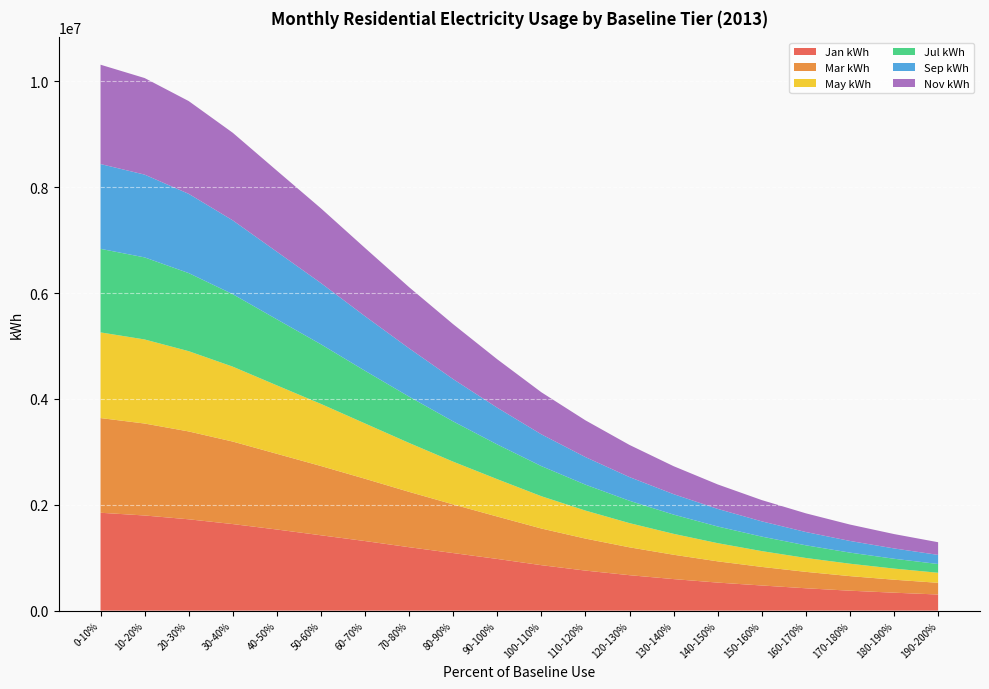

Reading left to right, what are all the values shown in this chart?

Jan kWh: 0-10%=1849437.0	10-20%=1797767.0	20-30%=1725795.0	30-40%=1635685.0	40-50%=1532867.0	50-60%=1423792.0	60-70%=1314917.0	70-80%=1198633.0	80-90%=1087827.0	90-100%=976982.0	100-110%=859174.5	110-120%=756782.5	120-130%=669918.0	130-140%=596218.0	140-150%=530169.0	150-160%=475400.2	160-170%=422776.8	170-180%=377022.8	180-190%=339356.5	190-200%=304899.8
Mar kWh: 0-10%=1788827.0	10-20%=1737159.0	20-30%=1659743.0	30-40%=1558389.0	40-50%=1430352.0	50-60%=1308487.0	60-70%=1176595.0	70-80%=1045355.5	80-90%=919187.0	90-100%=800682.5	100-110%=692482.0	110-120%=604572.5	120-130%=526406.0	130-140%=459915.8	140-150%=401277.8	150-160%=351039.2	160-170%=310074.2	170-180%=275382.5	180-190%=245200.1	190-200%=221092.9
May kWh: 0-10%=1618283.0	10-20%=1588102.0	20-30%=1516354.0	30-40%=1415068.0	40-50%=1292592.0	50-60%=1173124.0	60-70%=1044676.5	70-80%=923999.0	80-90%=807215.0	90-100%=705918.5	100-110%=610150.5	110-120%=529213.5	120-130%=457084.5	130-140%=394913.5	140-150%=343528.0	150-160%=298519.0	160-170%=262404.5	170-180%=234255.2	180-190%=210223.4	190-200%=189604.1
Jul kWh: 0-10%=1578507.0	10-20%=1550378.0	20-30%=1475108.0	30-40%=1369320.0	40-50%=1247938.0	50-60%=1126318.0	60-70%=995203.0	70-80%=874937.0	80-90%=760662.5	90-100%=655894.5	100-110%=568893.5	110-120%=489744.8	120-130%=422194.5	130-140%=363437.0	140-150%=314765.2	150-160%=273768.2	160-170%=239196.5	170-180%=209834.2	180-190%=185838.4	190-200%=165650.6
Sep kWh: 0-10%=1602151.0	10-20%=1563839.0	20-30%=1497260.0	30-40%=1394645.0	40-50%=1276955.0	50-60%=1156818.0	60-70%=1031052.0	70-80%=912618.5	80-90%=798780.5	90-100%=694278.5	100-110%=600395.0	110-120%=520722.5	120-130%=447276.0	130-140%=386162.0	140-150%=332536.0	150-160%=288138.5	160-170%=250974.8	170-180%=220480.9	180-190%=195040.8	190-200%=172085.8
Nov kWh: 0-10%=1876393.0	10-20%=1824307.0	20-30%=1752479.0	30-40%=1654199.0	40-50%=1531507.0	50-60%=1411356.0	60-70%=1288487.0	70-80%=1154730.0	80-90%=1037238.0	90-100%=914435.5	100-110%=794515.5	110-120%=694224.0	120-130%=607292.5	130-140%=528424.5	140-150%=462240.5	150-160%=401855.8	160-170%=353107.0	170-180%=309594.5	180-190%=271395.0	190-200%=239585.9